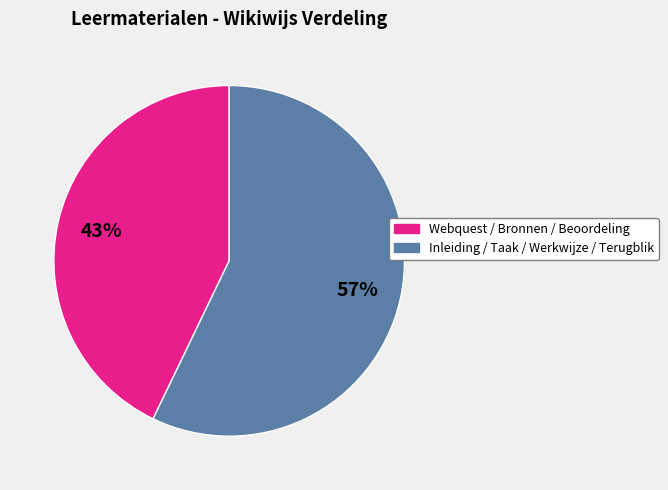

Is there any slice that represents more than half of the pie?

Yes